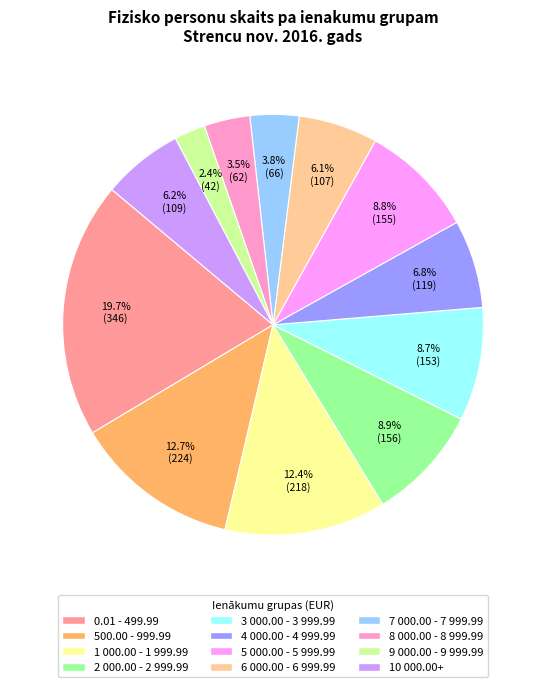

How many slices are in this pie chart?

12